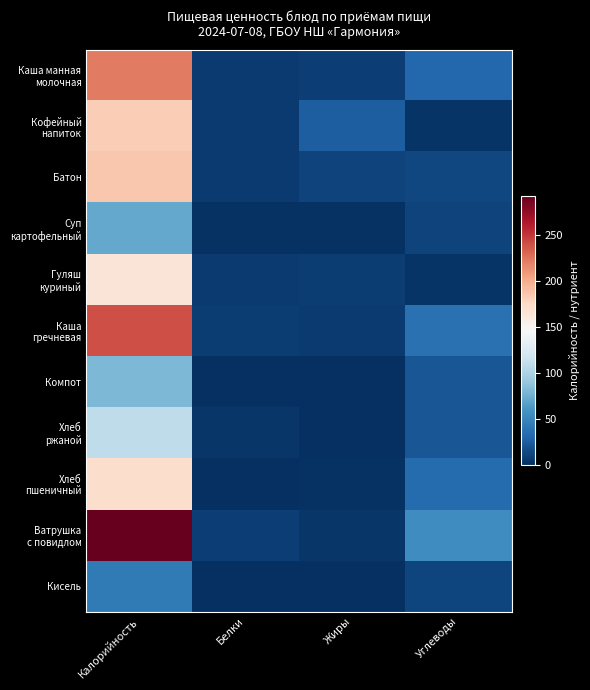

Which has a higher value, Углеводы or Белки?

Углеводы